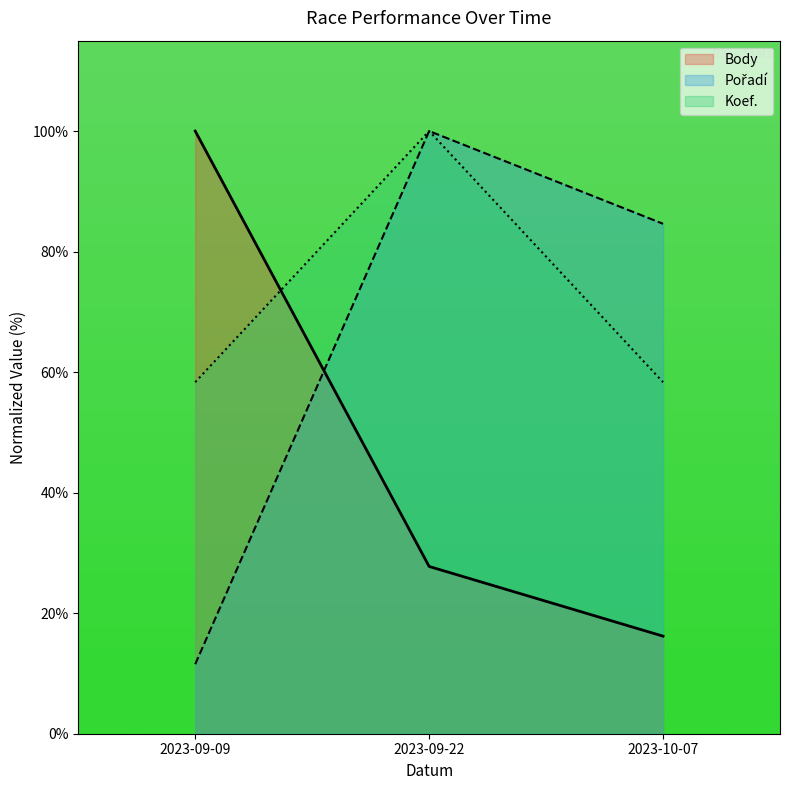

Reading right to left, what are all the values shown in this chart?

Body: 16.2	27.8	100.0
Pořadí: 84.6	100.0	11.5
Koef.: 58.3	100.0	58.3